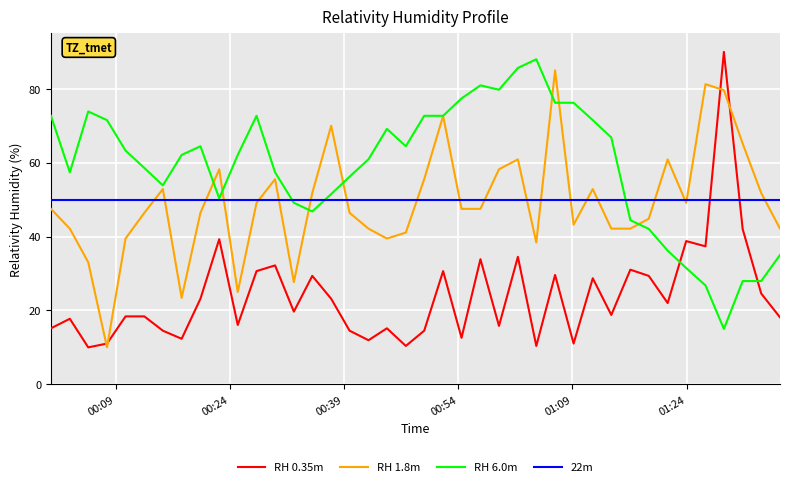

Which series ends up on top after the final intersection of RH 0.35m and 22m?

22m